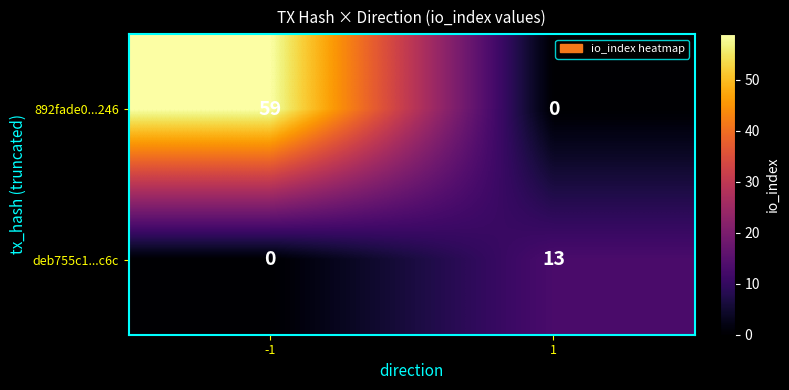

What is the highest value of the 892fade0...246 series?

59